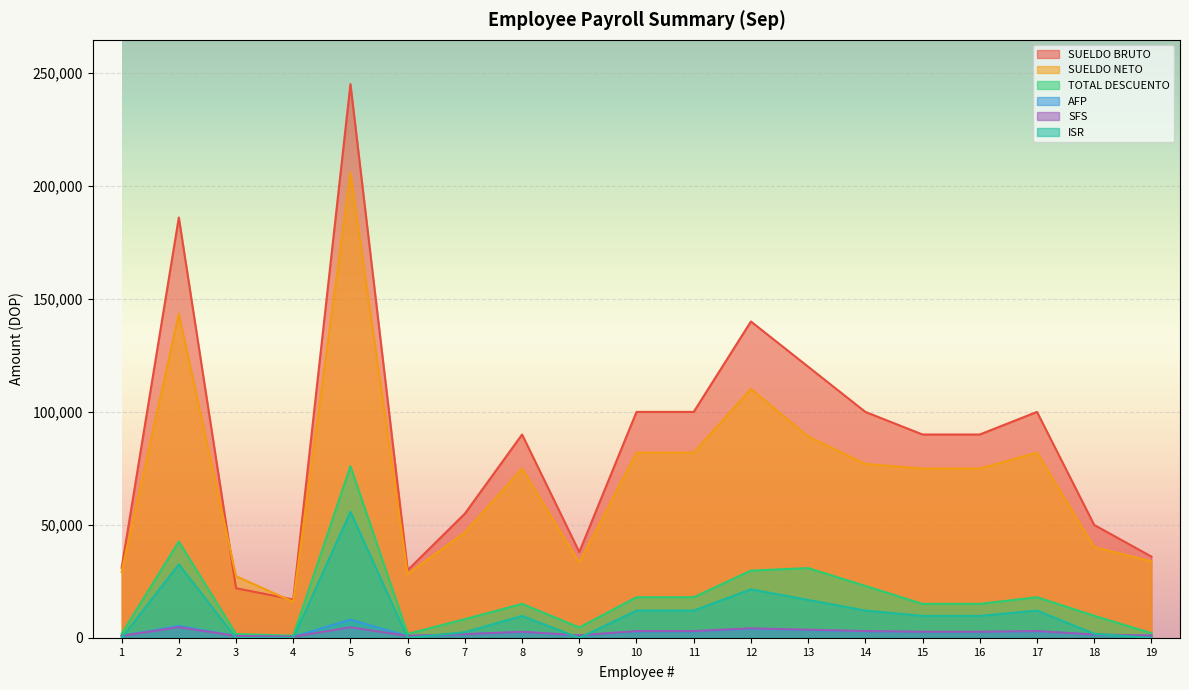

What is the sum of the SUELDO NETO values at 4 and 19?

49867.7